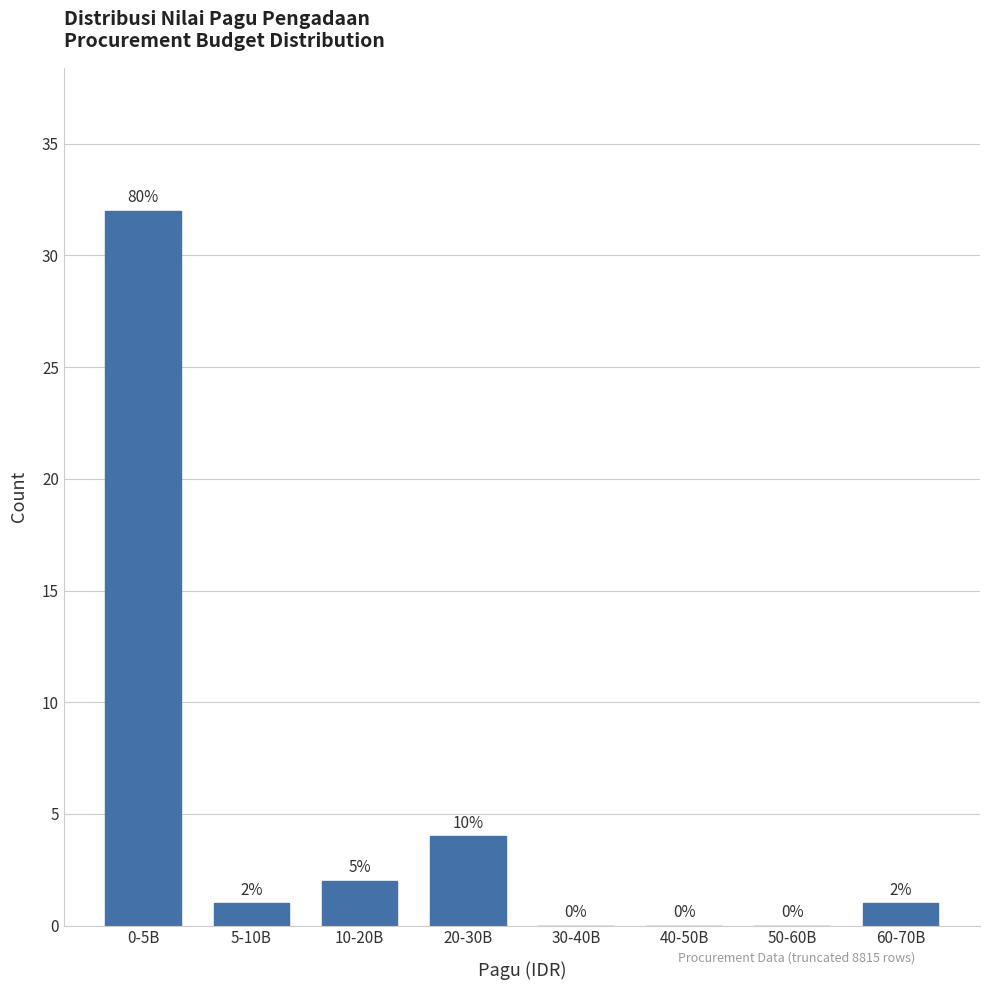

Reading left to right, transcribe all the data shown in this chart.

0-5B=32	5-10B=1	10-20B=2	20-30B=4	30-40B=0	40-50B=0	50-60B=0	60-70B=1